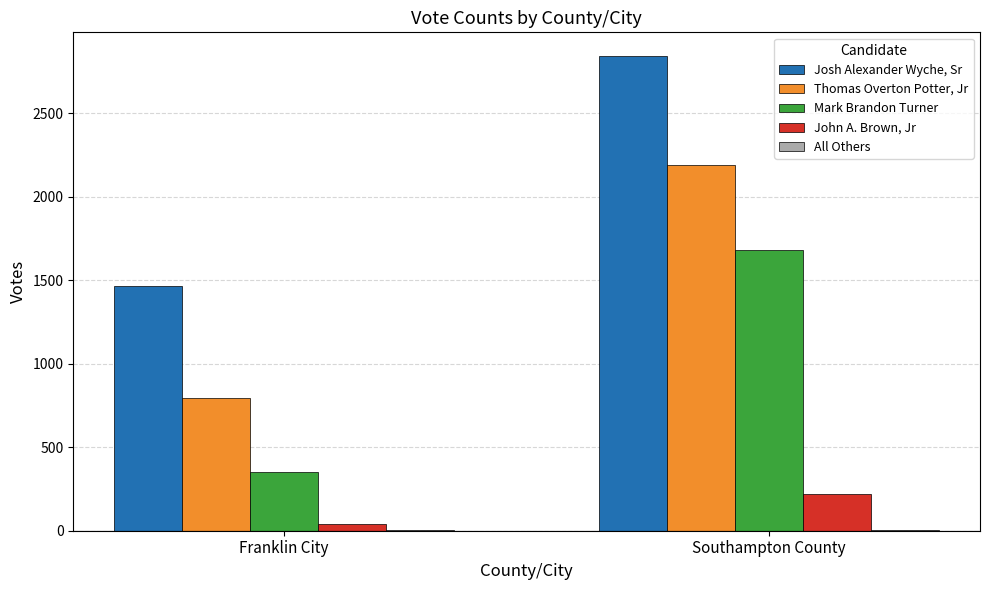

The Thomas Overton Potter, Jr series shows 3824 at Southampton County. True or false?

False